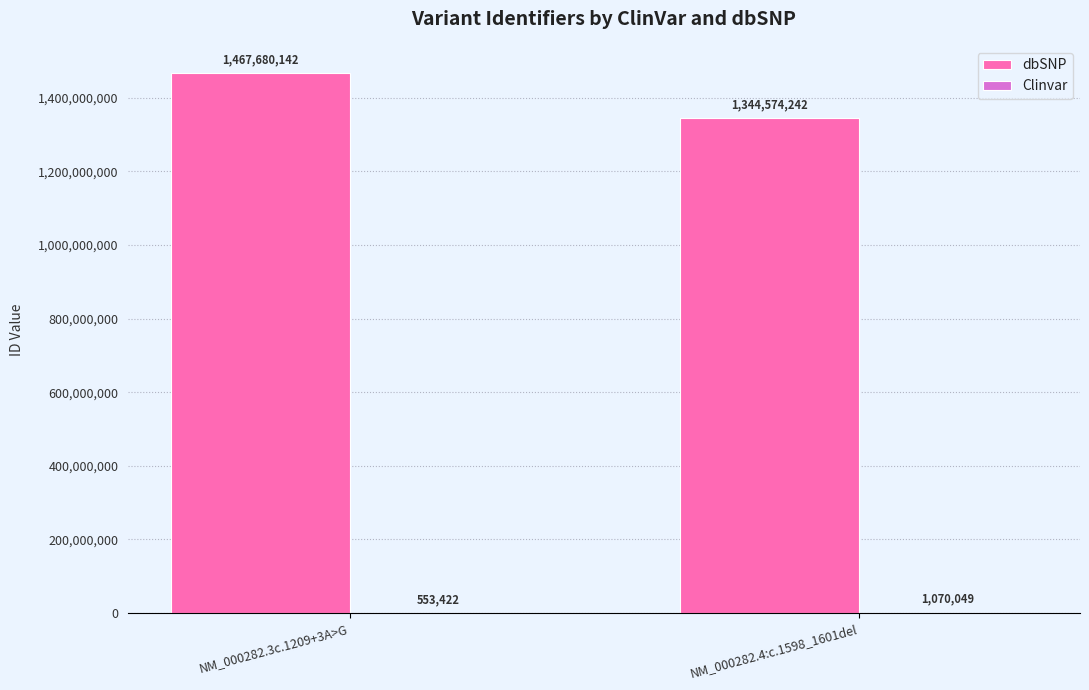

Which series changed the most between NM_000282.3c.1209+3A>G and NM_000282.4:c.1598_1601del?

dbSNP